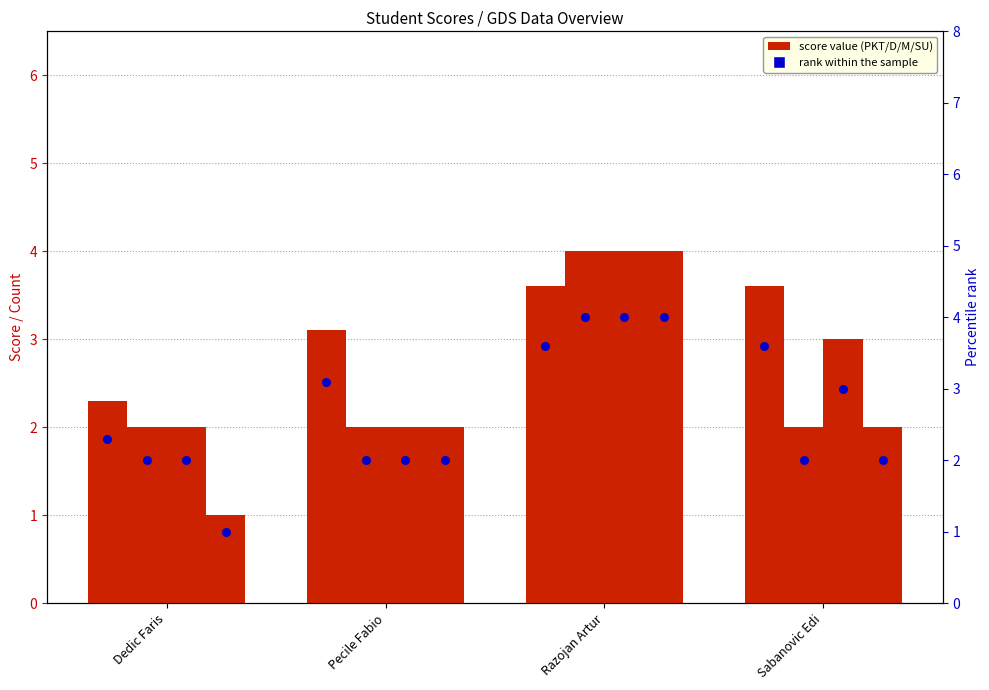

Is the value of D at Pecile Fabio greater than the value of M at Pecile Fabio?

No